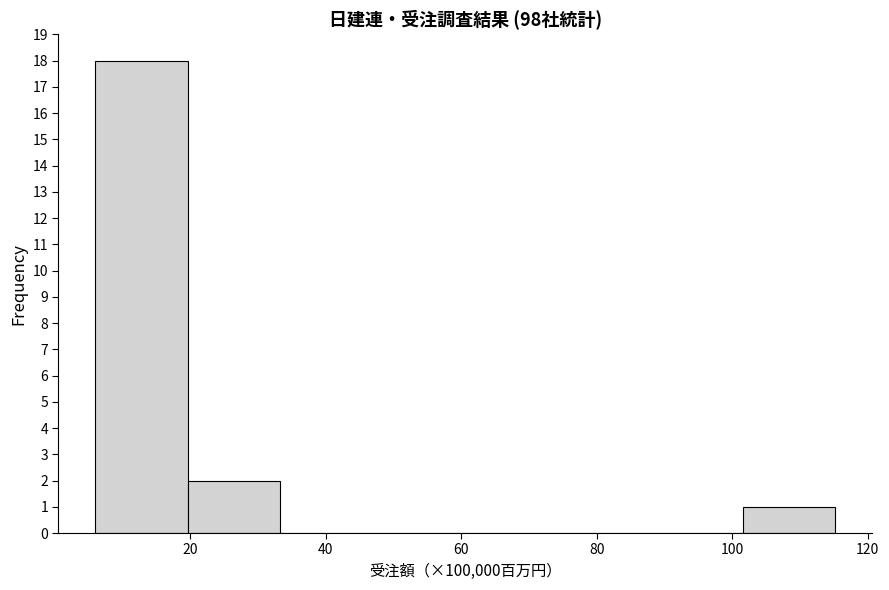

Reading left to right, transcribe this chart: for each bar, give the range it covers on the x-axis and its height. Neither the bar edges nor the heights are printed on the chart, so give them approximately, as read against the axes.

6 to 20: 18
20 to 34: 2
34 to 46: 0
46 to 60: 0
60 to 74: 0
74 to 88: 0
88 to 102: 0
102 to 116: 1